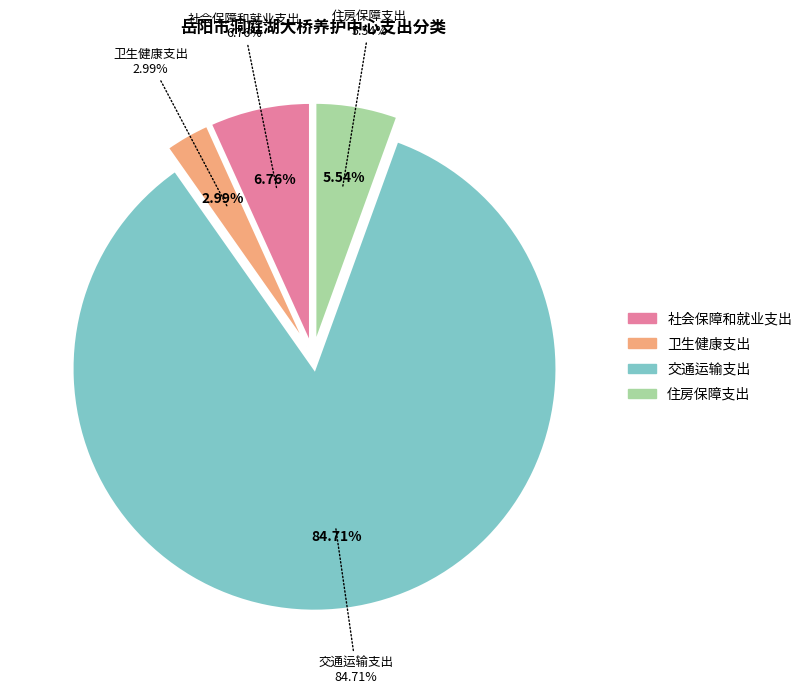

Which category accounts for the majority?

交通运输支出